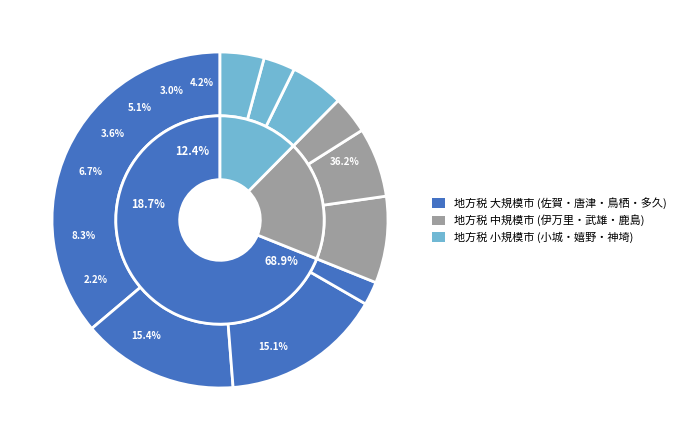

To the nearest percent, what percentage of the pie is 鳥栖市?

15%